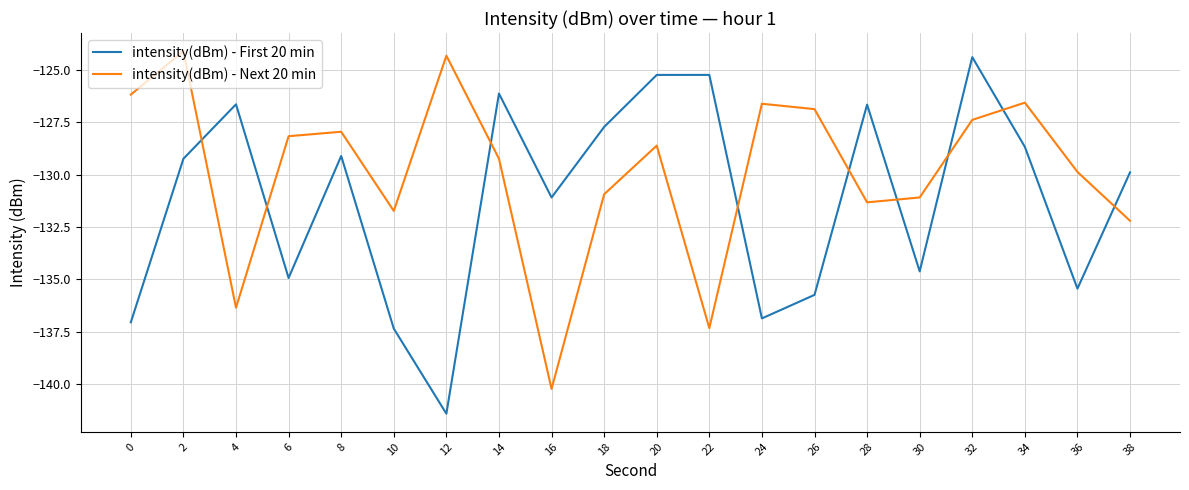

What is the difference between the highest and lowest values at 14?

3.1